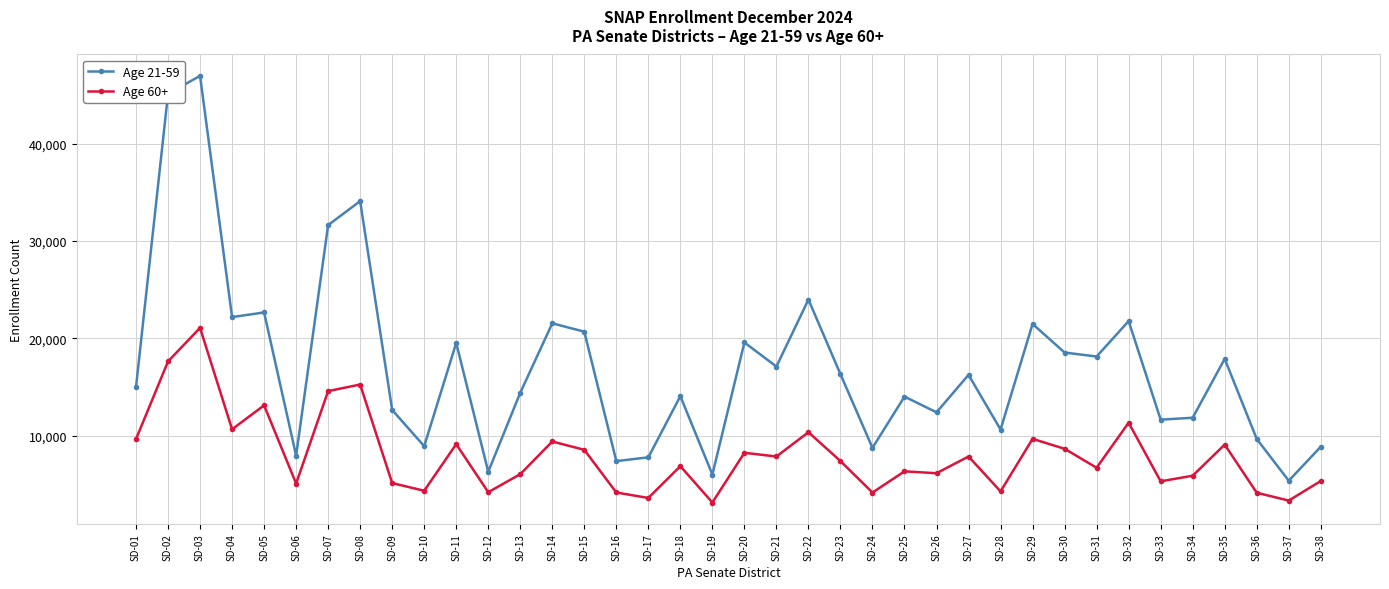

How many distinct data groups are displayed?

2